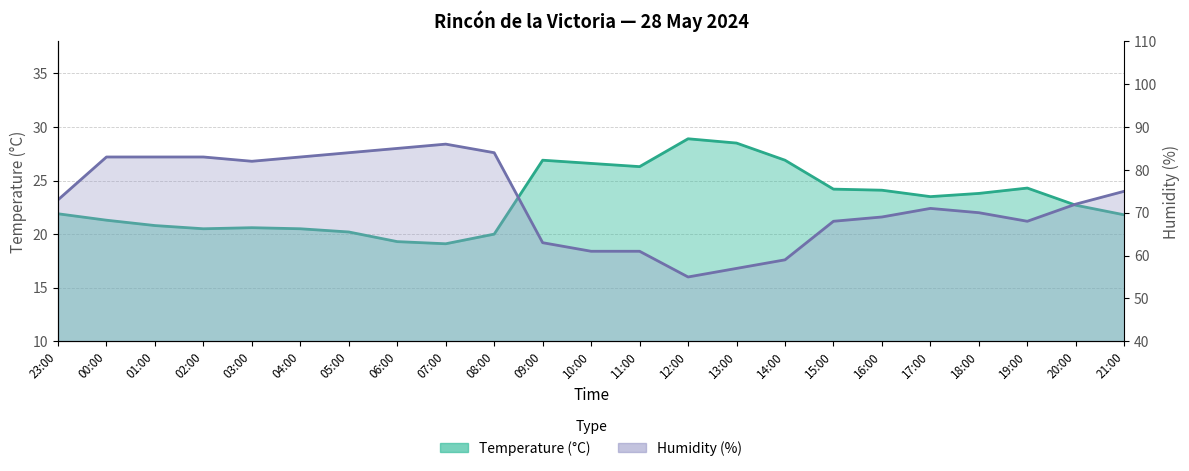

Between 09:00 and 13:00, which series saw the biggest shift?

Humidity (%)